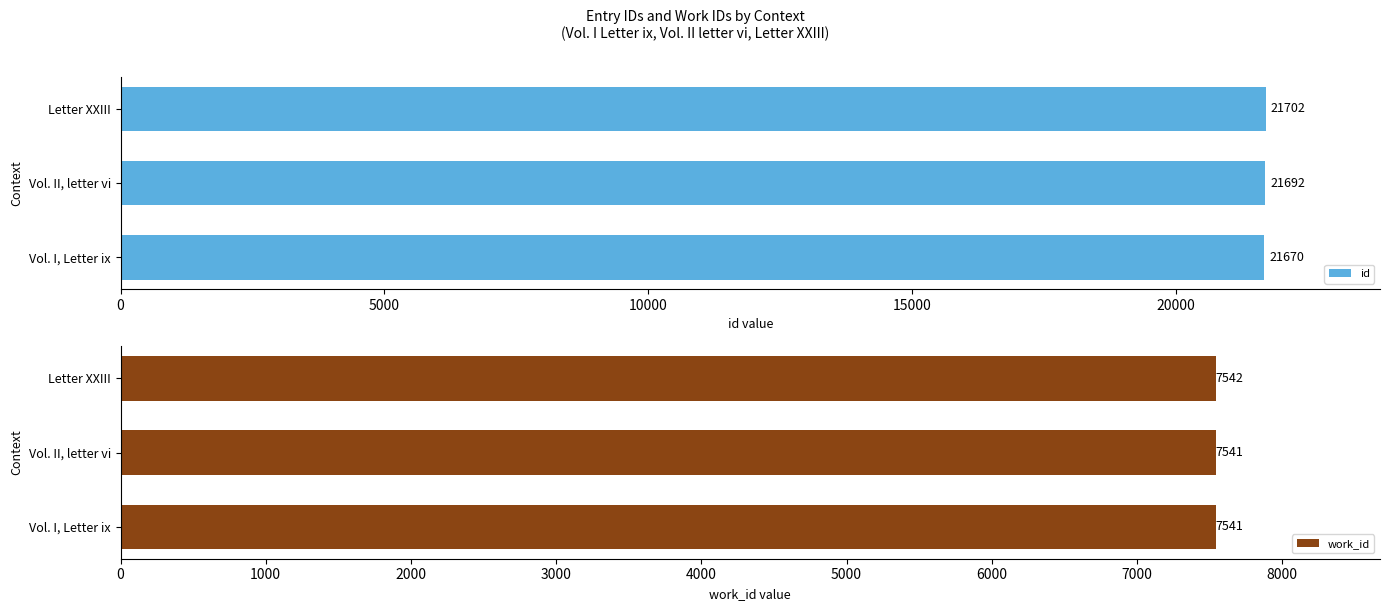

At which label does work_id reach its peak?

Letter XXIII